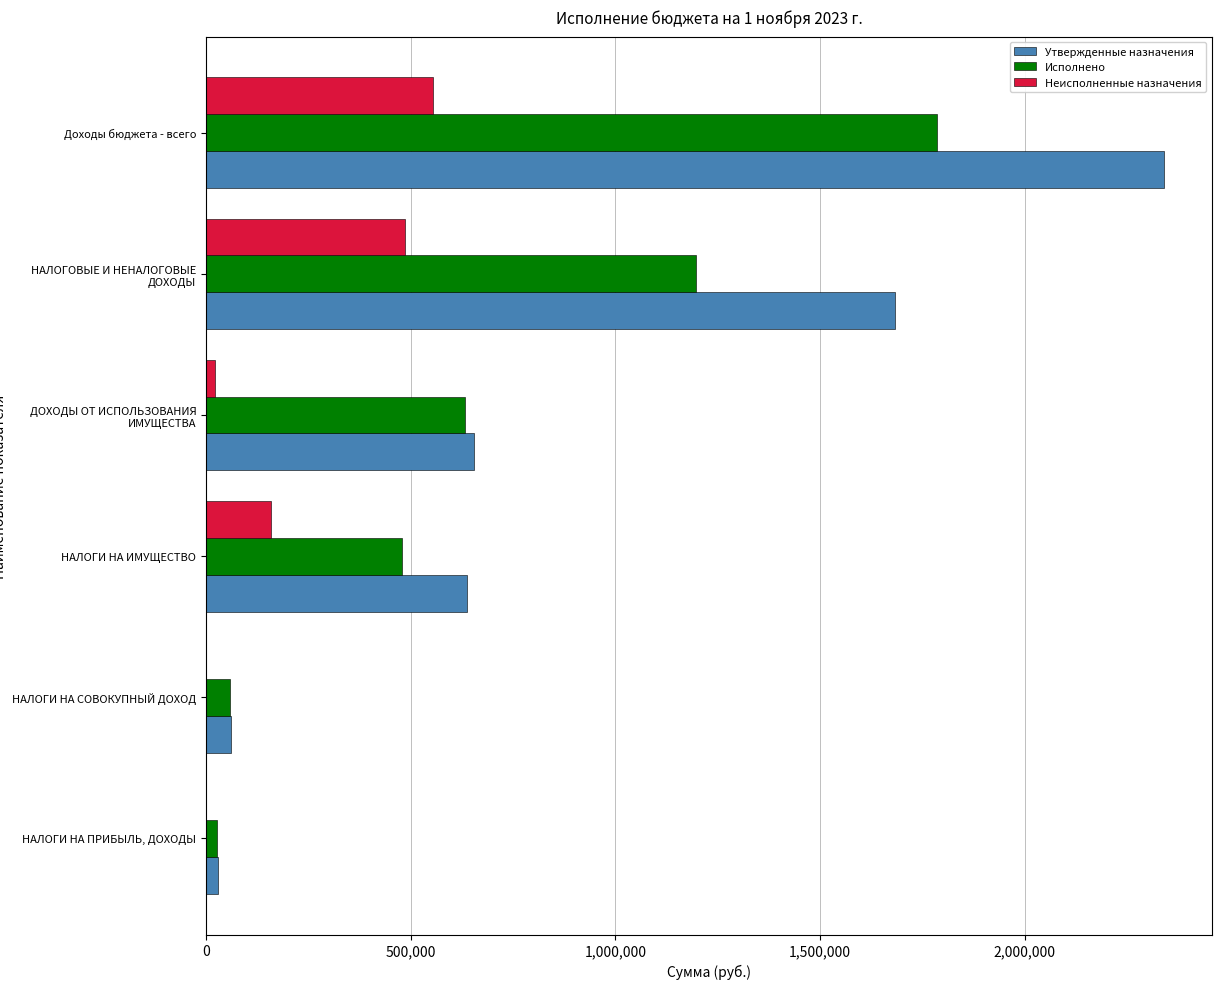

What is the sum of all Неисполненные назначения values?

1224282.7